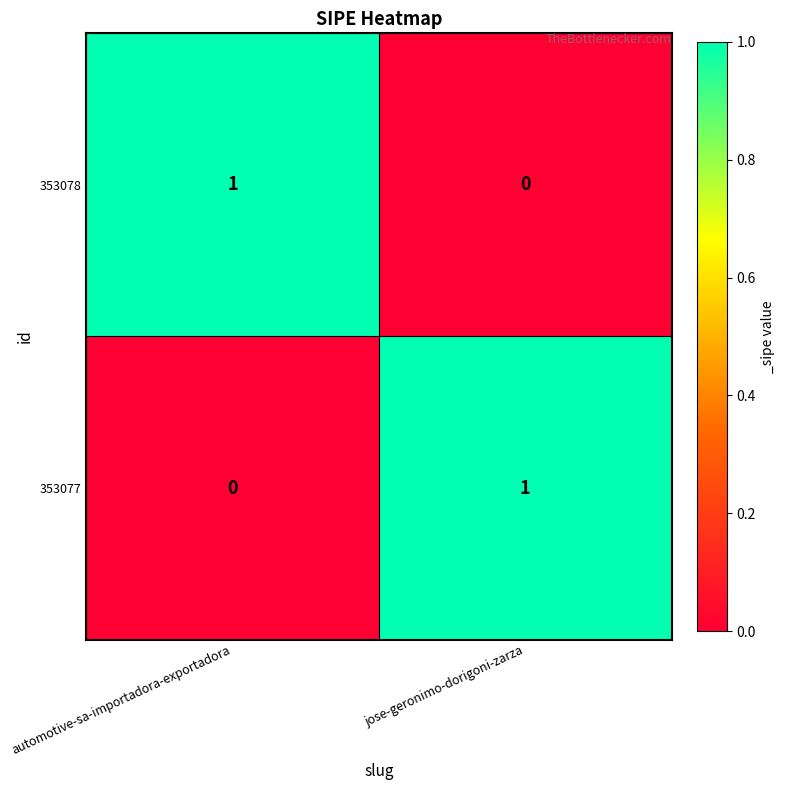

Reading left to right, what are all the values shown in this chart?

353078: automotive-sa-importadora-exportadora=1	jose-geronimo-dorigoni-zarza=0
353077: automotive-sa-importadora-exportadora=0	jose-geronimo-dorigoni-zarza=1